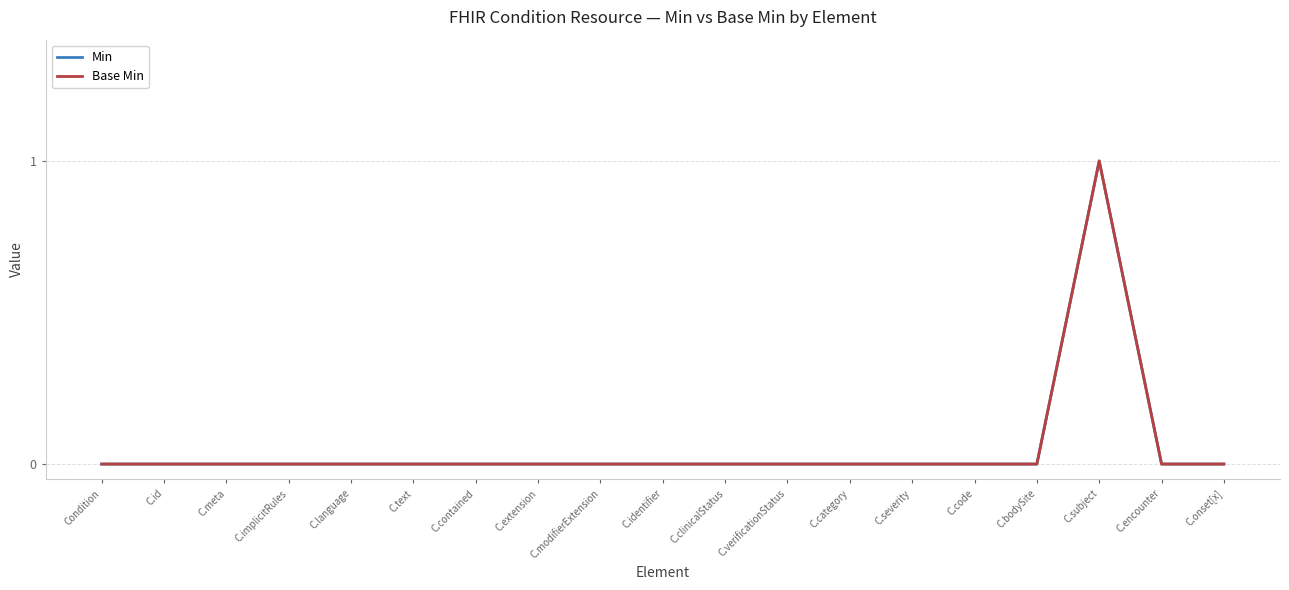

Where is Base Min nearest to the value 0?

Condition